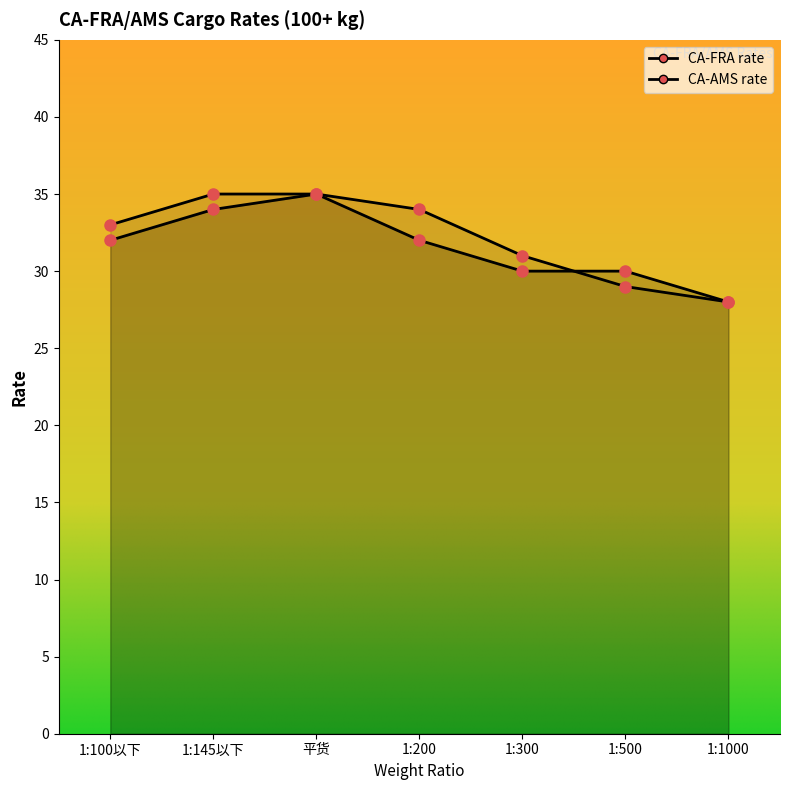

The CA-FRA rate series shows 61 at 1:145以下. True or false?

False